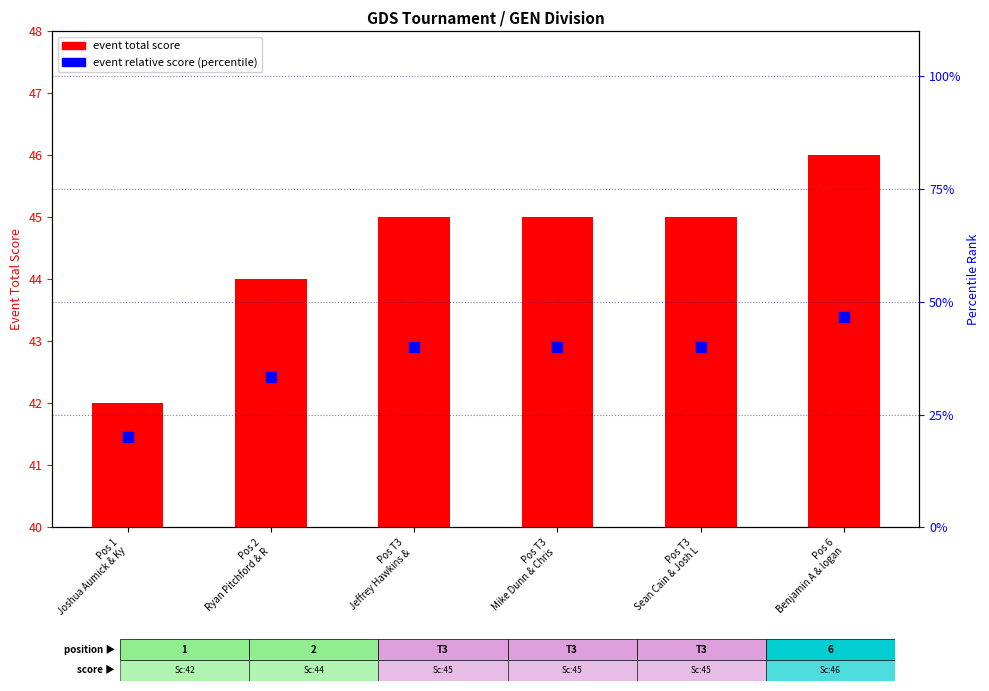

What are all the series names shown in the legend?

event total score, event relative score (percentile)